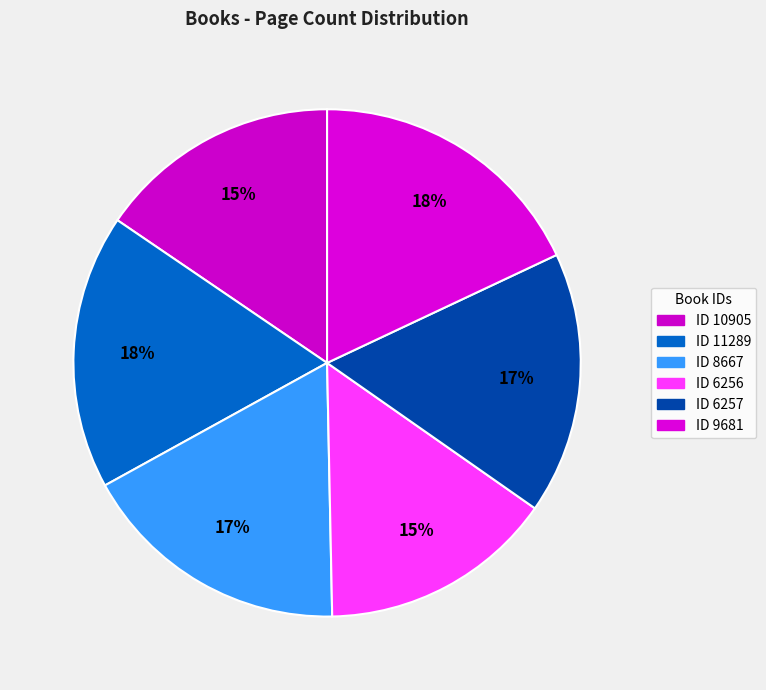

Rank the categories by value from highest to lowest.

9681, 11289, 8667, 6257, 10905, 6256